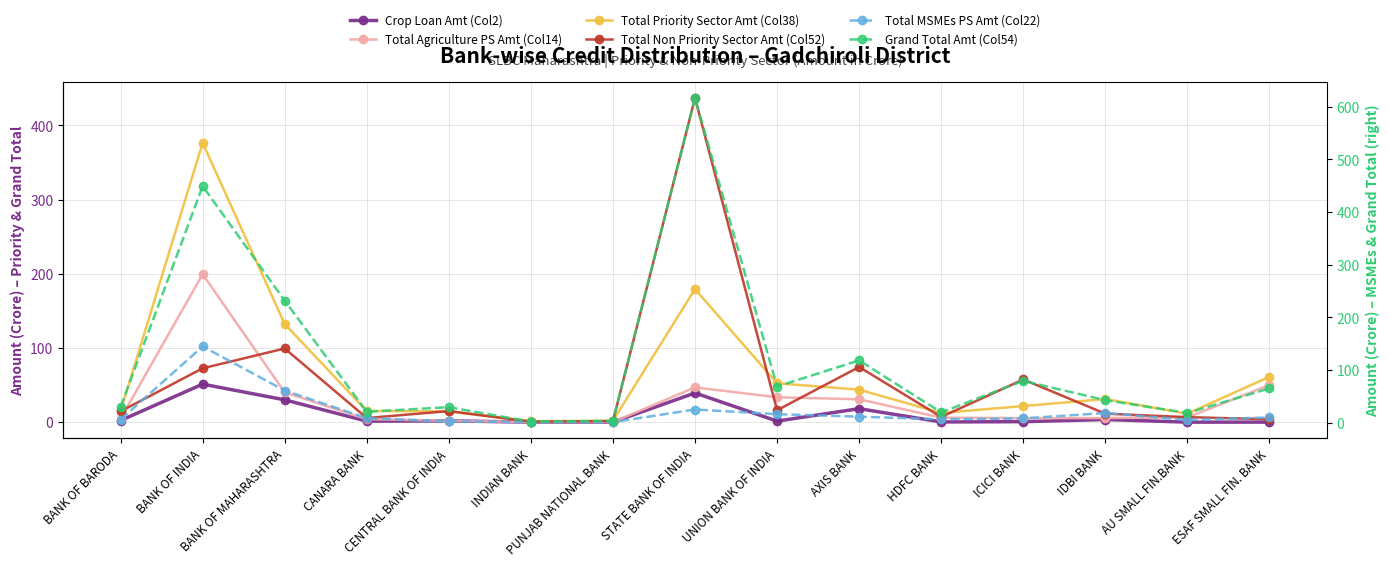

What is the difference between the highest and lowest values at UNION BANK OF INDIA?

67.1